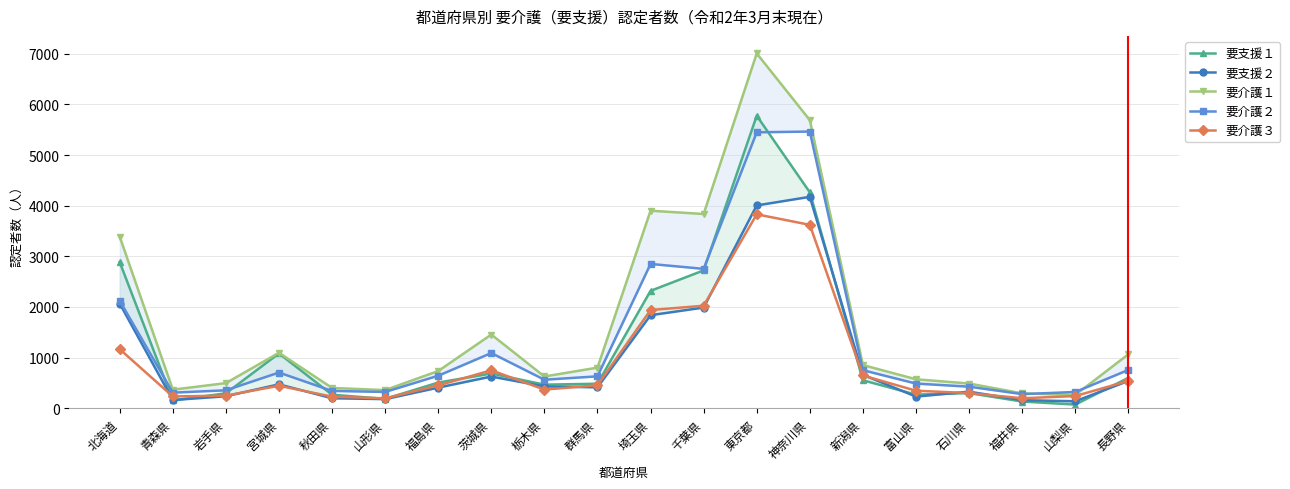

The value of 要介護１ at 茨城県 is 785. True or false?

False